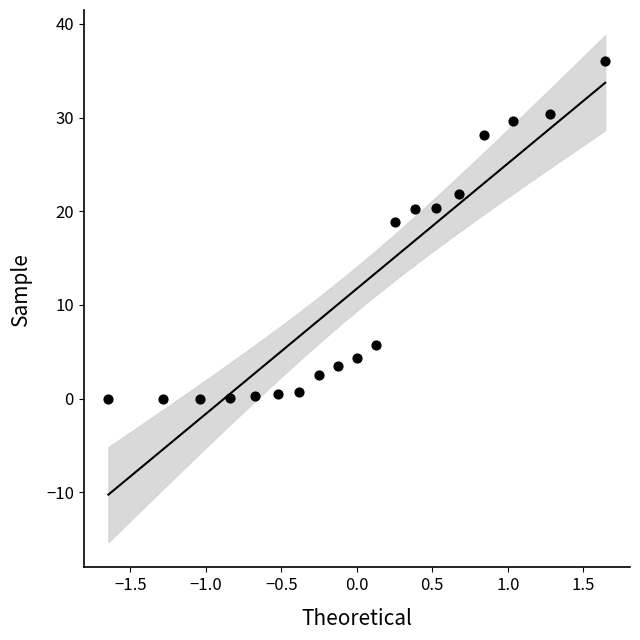

What is the range of X values (max minus min)?

3.3